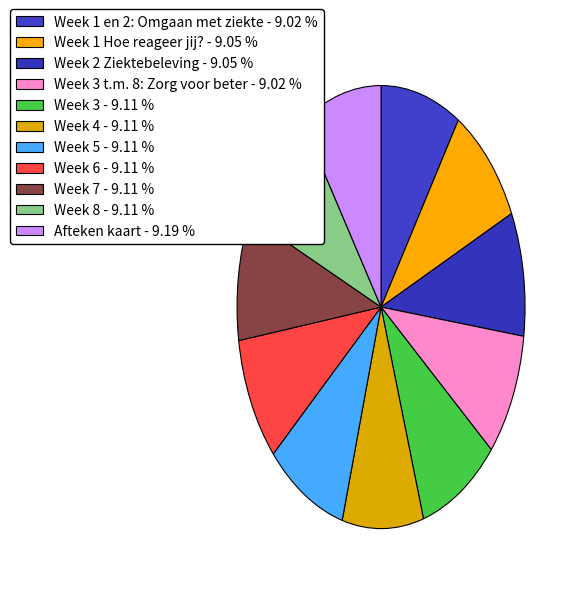

To the nearest percent, what is the average slice percentage?

9%